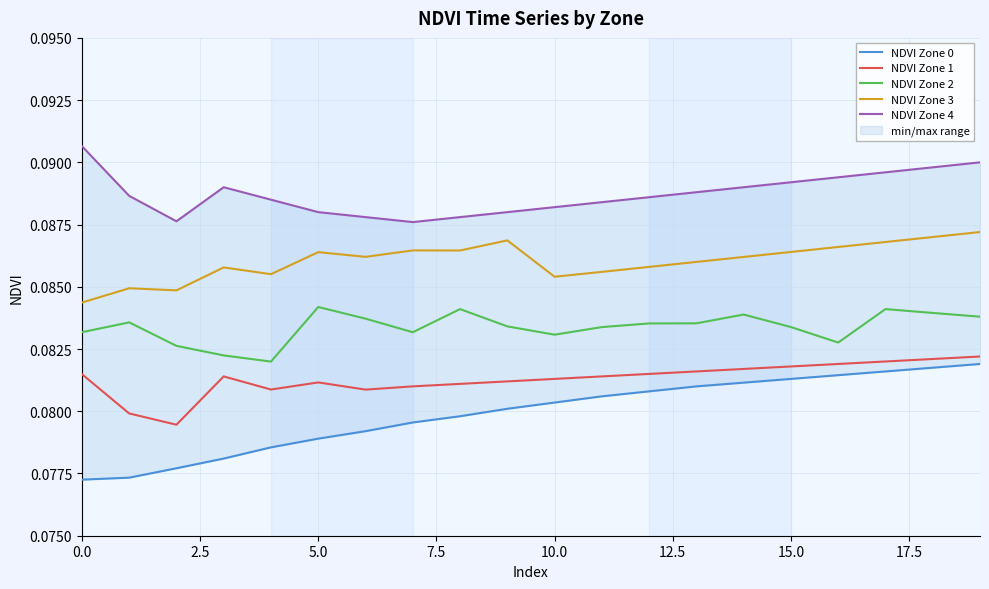

True or false: NDVI Zone 1 and NDVI Zone 3 cross at least once.

False